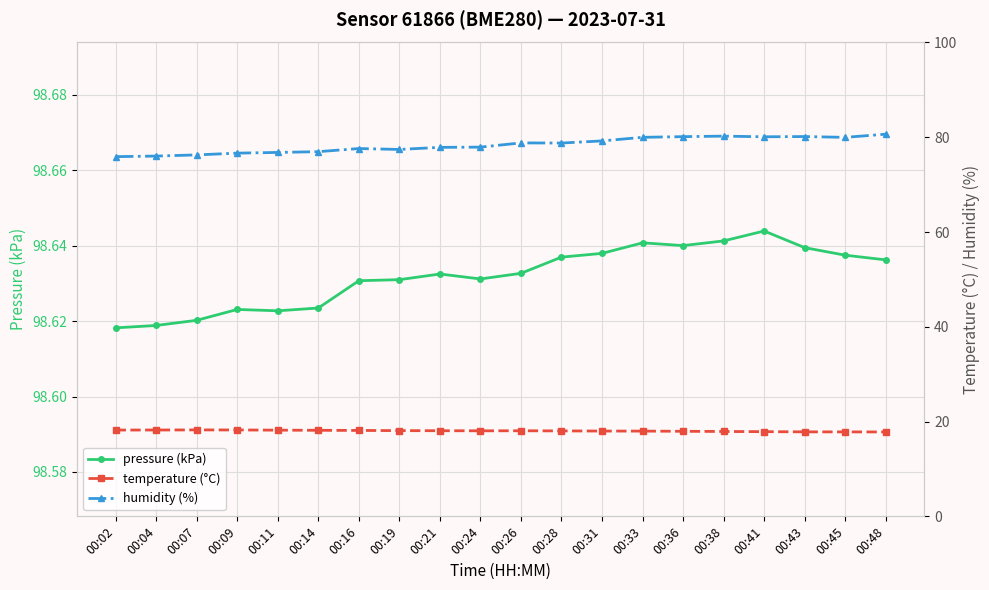

True or false: temperature (°C) and pressure (kPa) intersect in this chart.

False